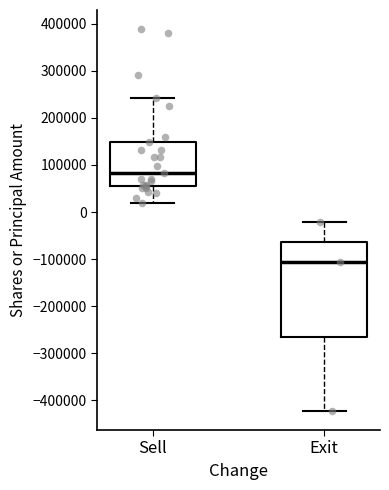

Reading left to right, read every box against the y-axis: the position of its median line, the range the box covers, and the ends of its whiskers. The values are not printed on the chart, so give them approximately, as read against the axis.

Sell: median 80000, box 60000 to 150000, whiskers 20000 to 240000
Exit: median -110000, box -260000 to -60000, whiskers -420000 to -20000